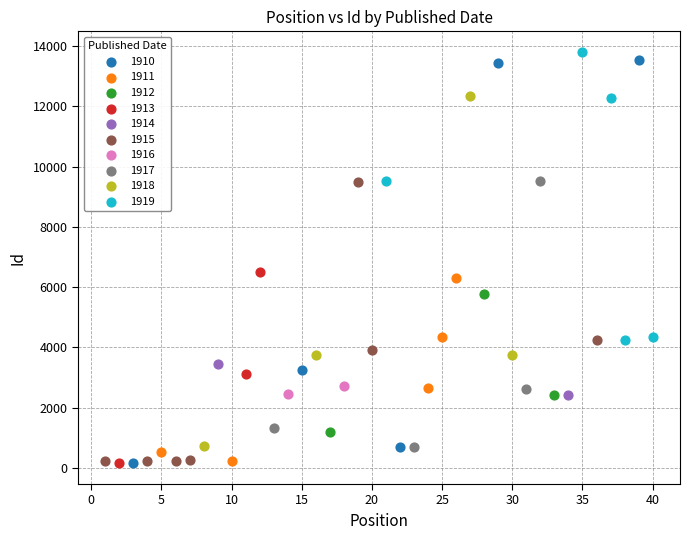

Which series has the largest Y range (max minus min)?

1910